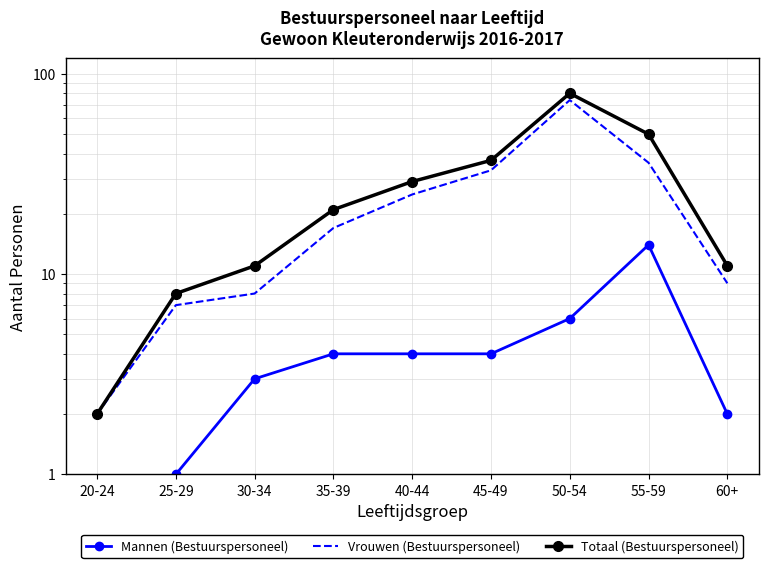

What is the approximate value of Vrouwen (Bestuurspersoneel) at 20-24?

2.0